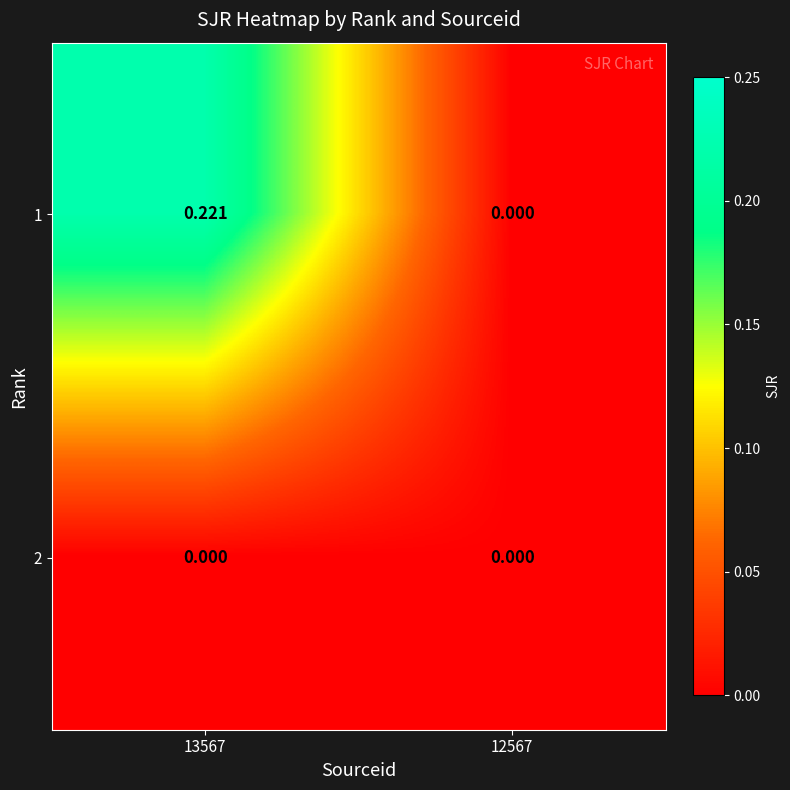

Is the value of 1 at 13567 greater than the value of 2 at 13567?

Yes